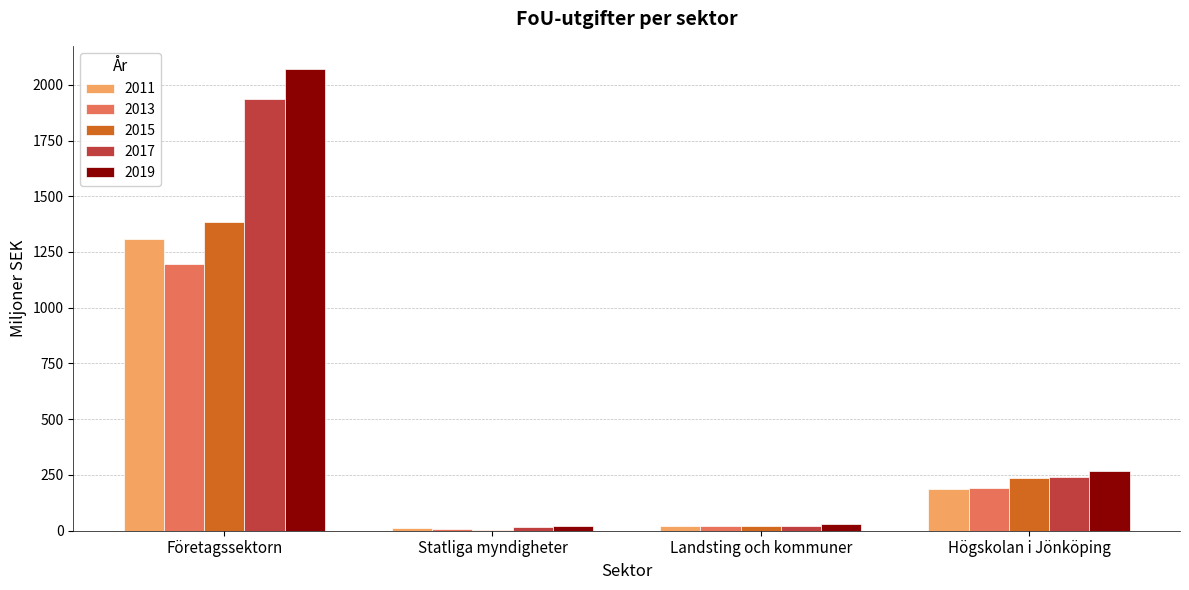

Are the bars grouped side by side (vs. stacked)?

Yes